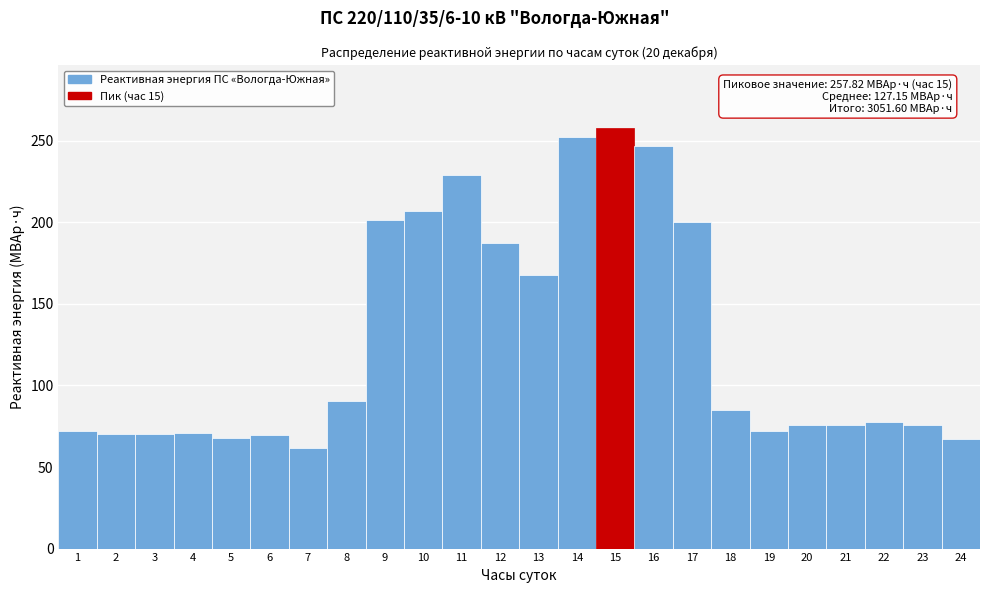

Which range on the x-axis has the tallest bar?

14.5 to 15.5